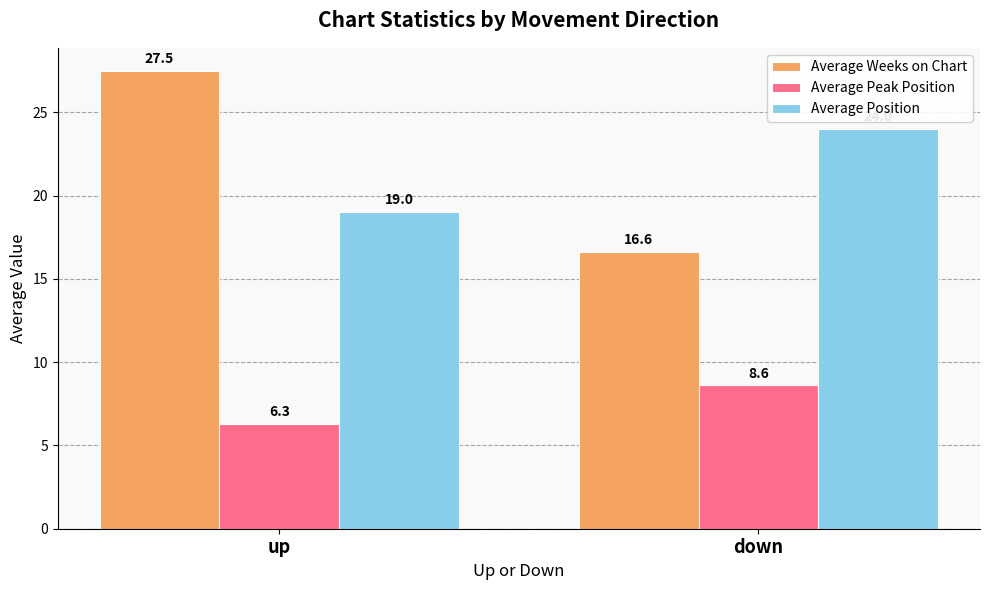

How many Average Position values are between 19 and 24?

2